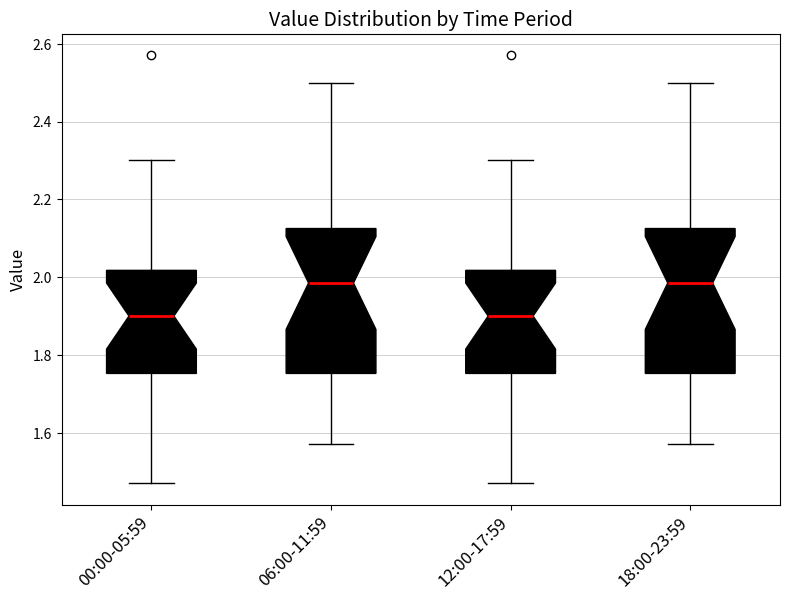

Reading left to right, read every box against the y-axis: the position of its median line, the range the box covers, and the ends of its whiskers. The values are not printed on the chart, so give them approximately, as read against the axis.

00:00-05:59: median 1.90, box 1.76 to 2.02, whiskers 1.48 to 2.30
06:00-11:59: median 1.98, box 1.76 to 2.12, whiskers 1.58 to 2.50
12:00-17:59: median 1.90, box 1.76 to 2.02, whiskers 1.48 to 2.30
18:00-23:59: median 1.98, box 1.76 to 2.12, whiskers 1.58 to 2.50